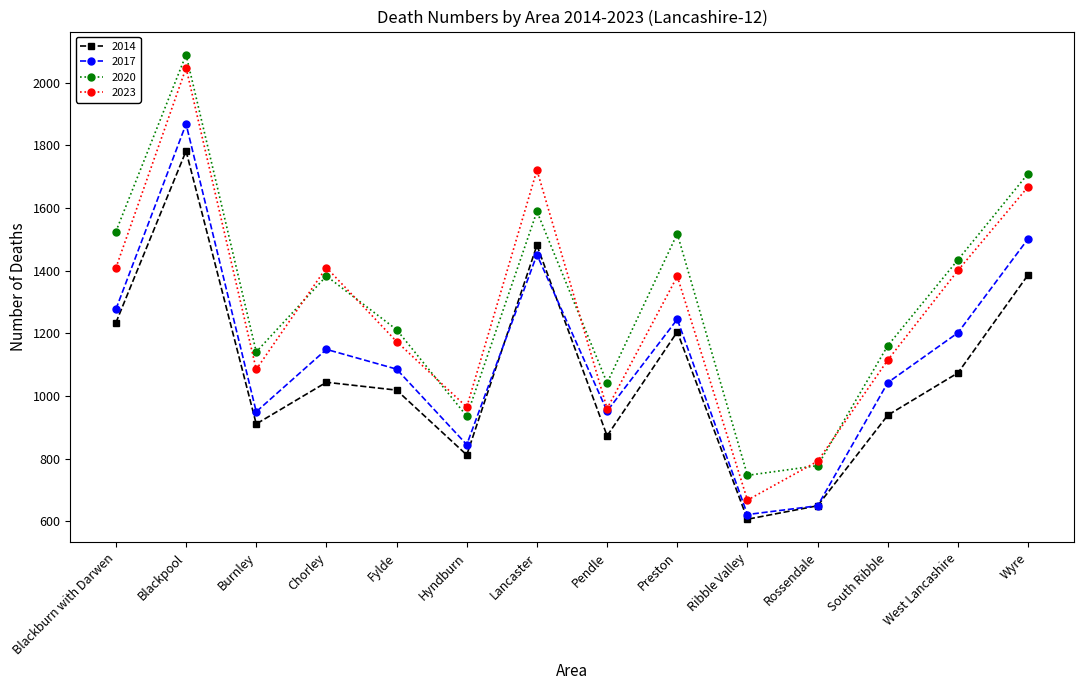

True or false: 2023 and 2014 intersect in this chart.

False